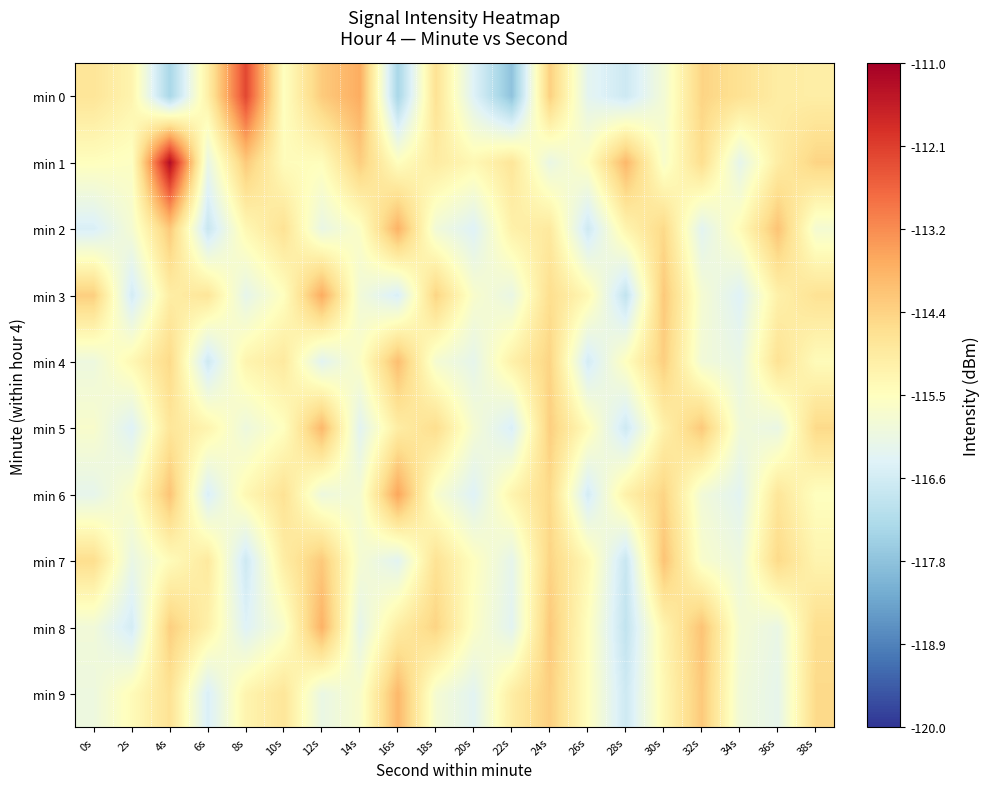

List the series in order of their peak value, lowest first.

min 7, min 4, min 5, min 9, min 2, min 8, min 3, min 6, min 0, min 1